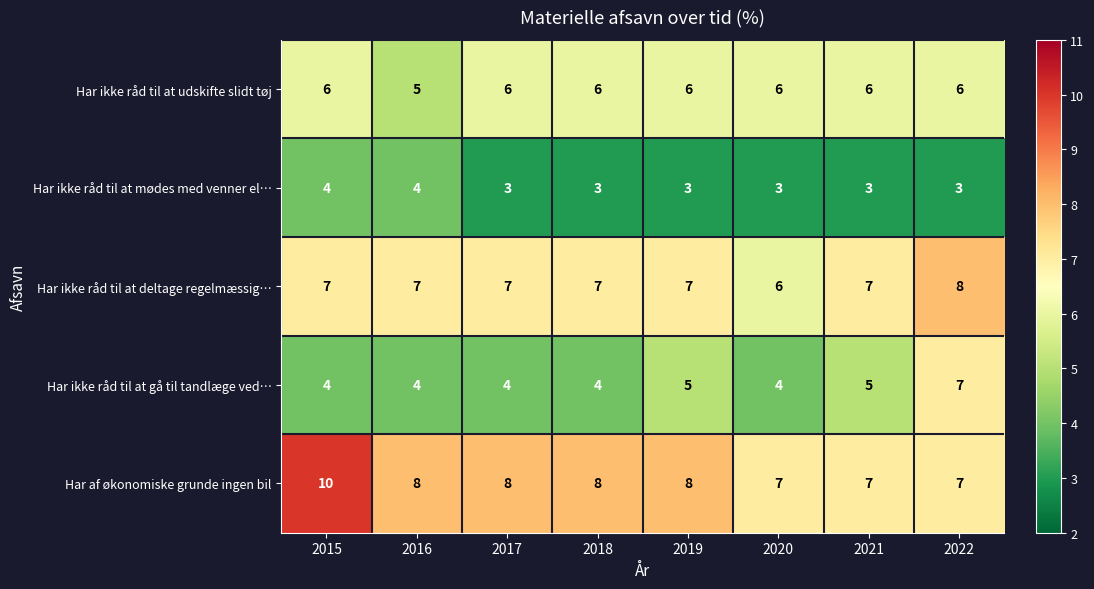

The value of Har ikke råd til at deltage regelmæssig… at 2022 is 8. True or false?

True